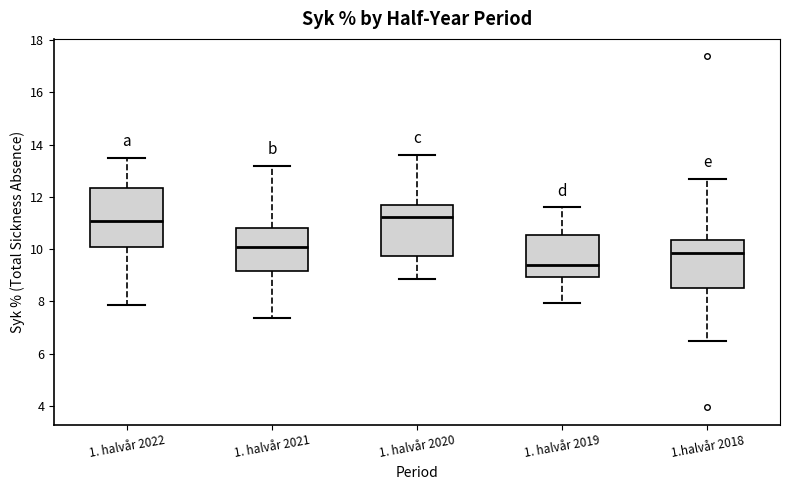

Which box is the tallest, from its lower edge to its upper edge?

1. halvår 2022